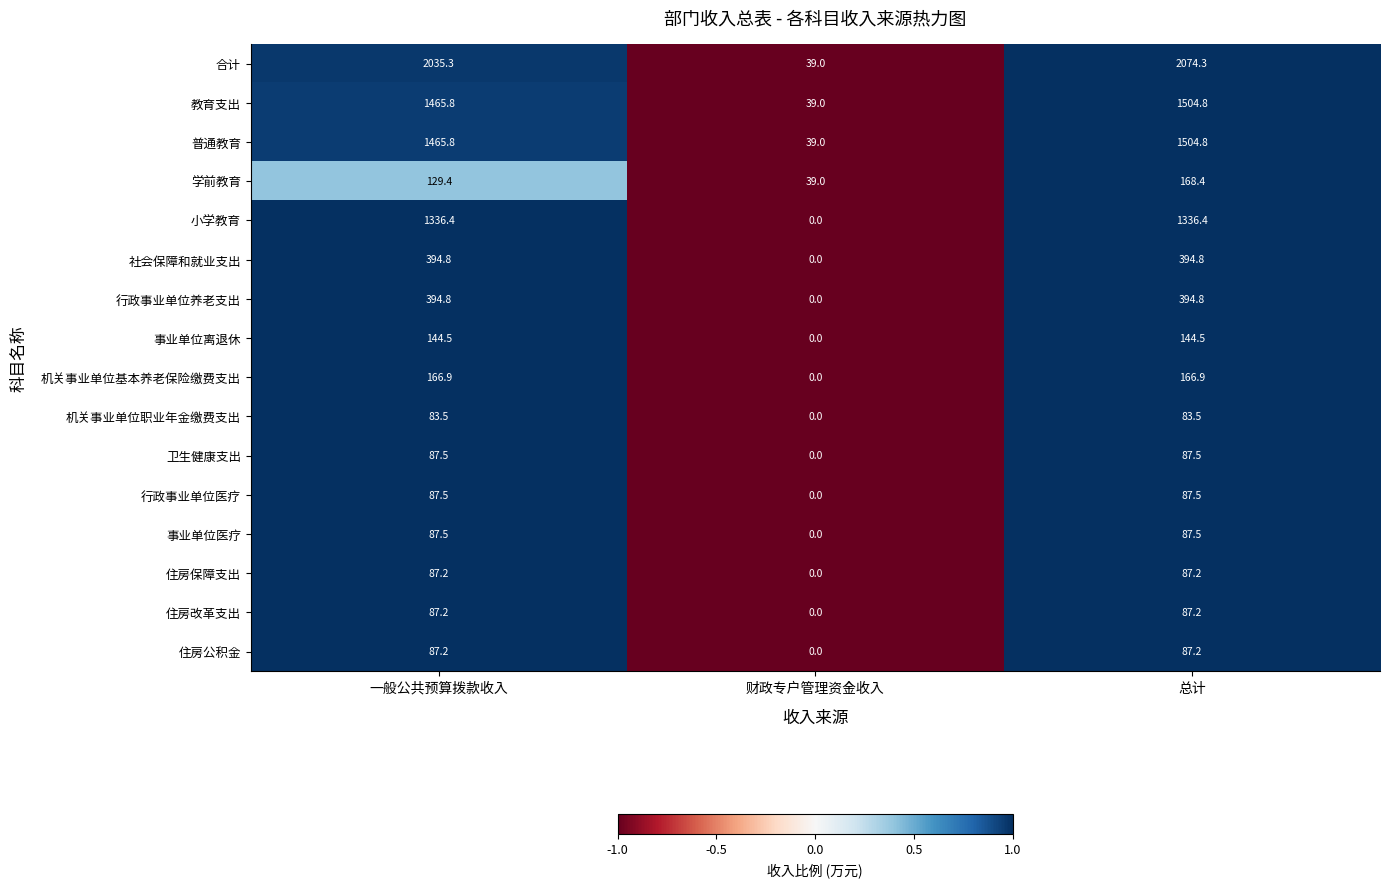

How many data points does each series have?

3